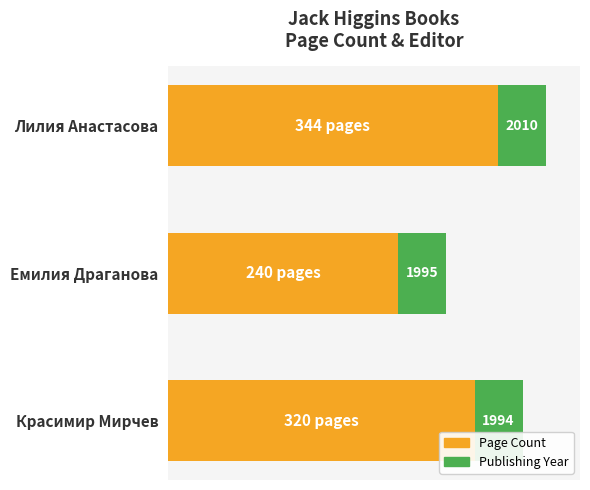

How many distinct data groups are displayed?

2